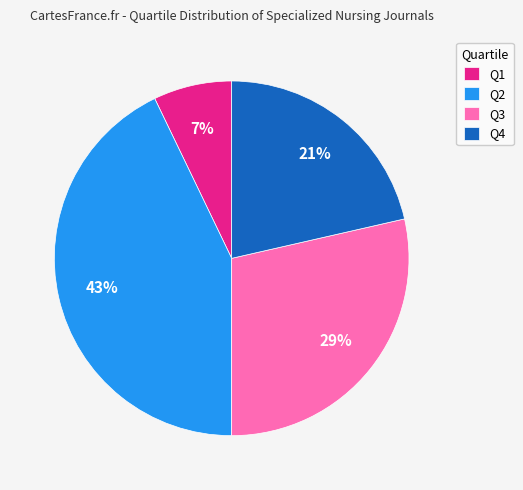

What is the largest slice in the pie chart?

Q2